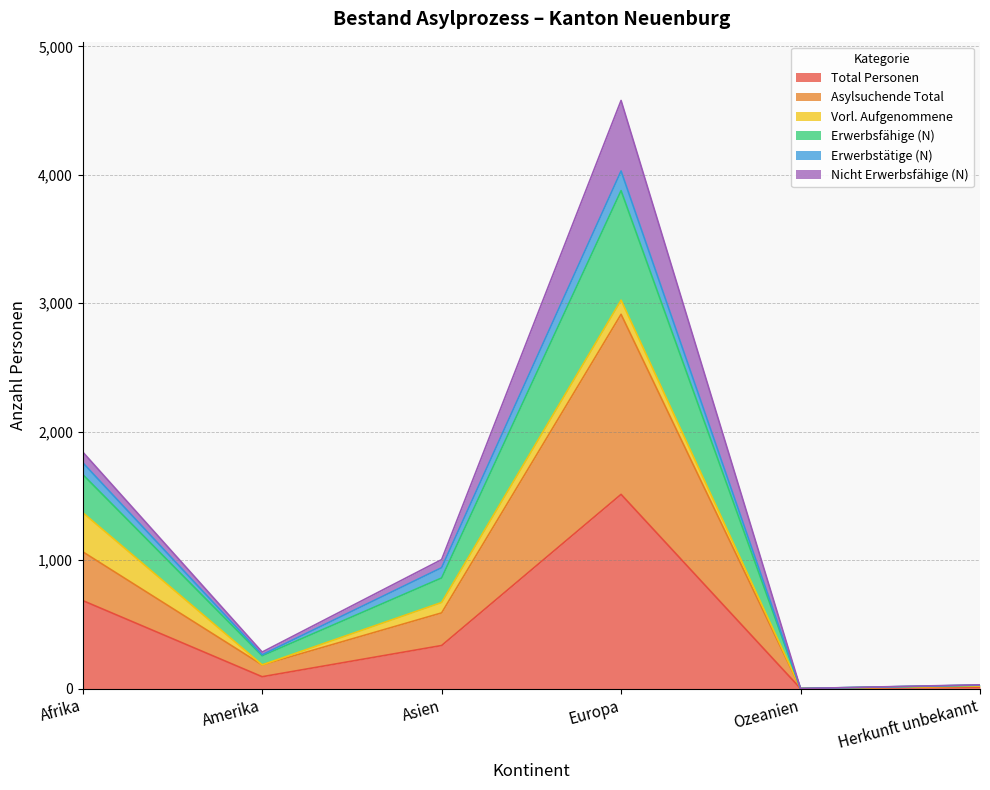

The Total Personen series shows 685 at Afrika. True or false?

True